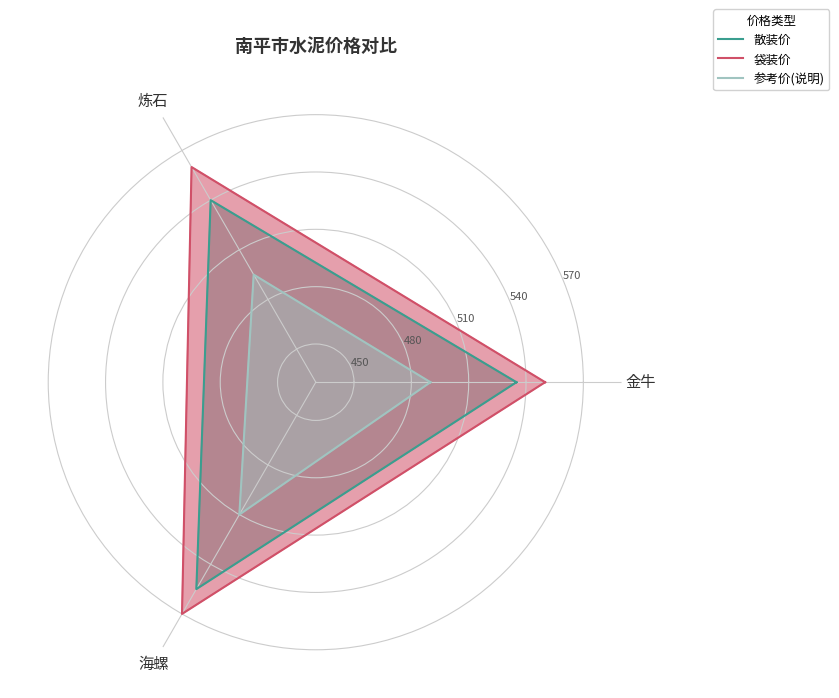

What is the difference between the highest and lowest values at 金牛?

60